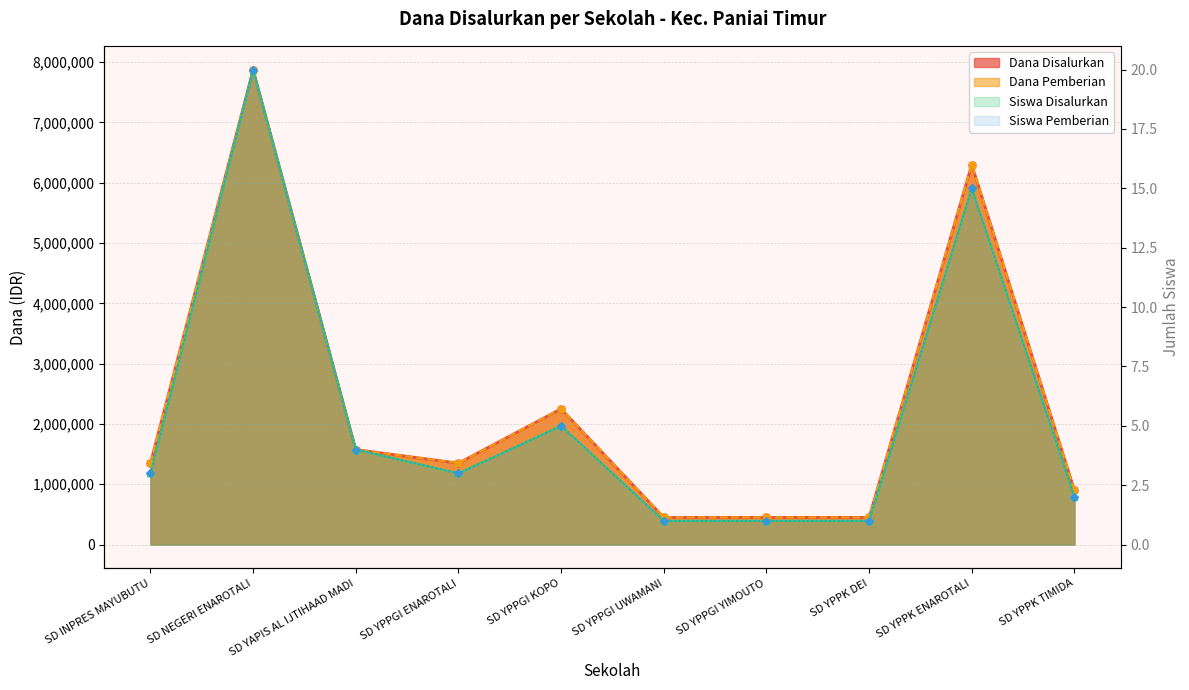

What is the label of the 1st point from the left?

SD INPRES MAYUBUTU